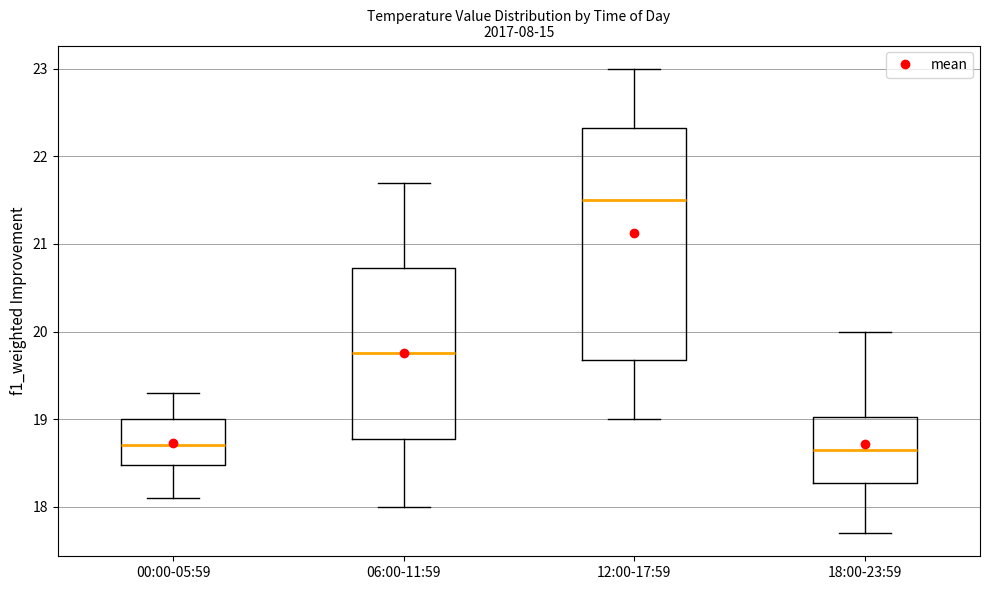

Which box's median line is the highest?

12:00-17:59